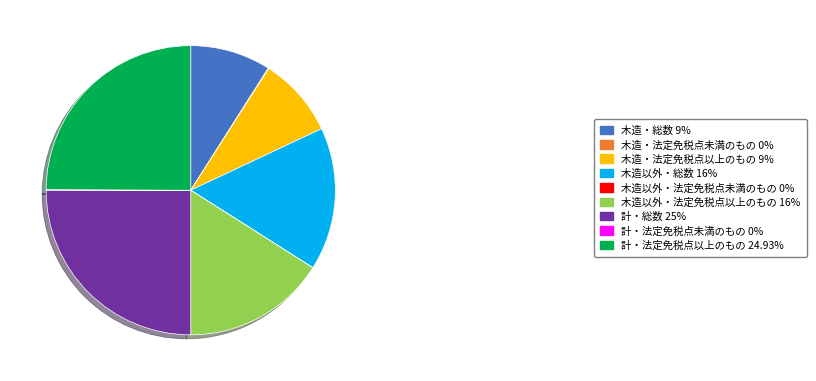

What is the ratio of the value at 木造・法定免税点以上のもの 9% to the value at 計・法定免税点以上のもの 24.93%?

0.4